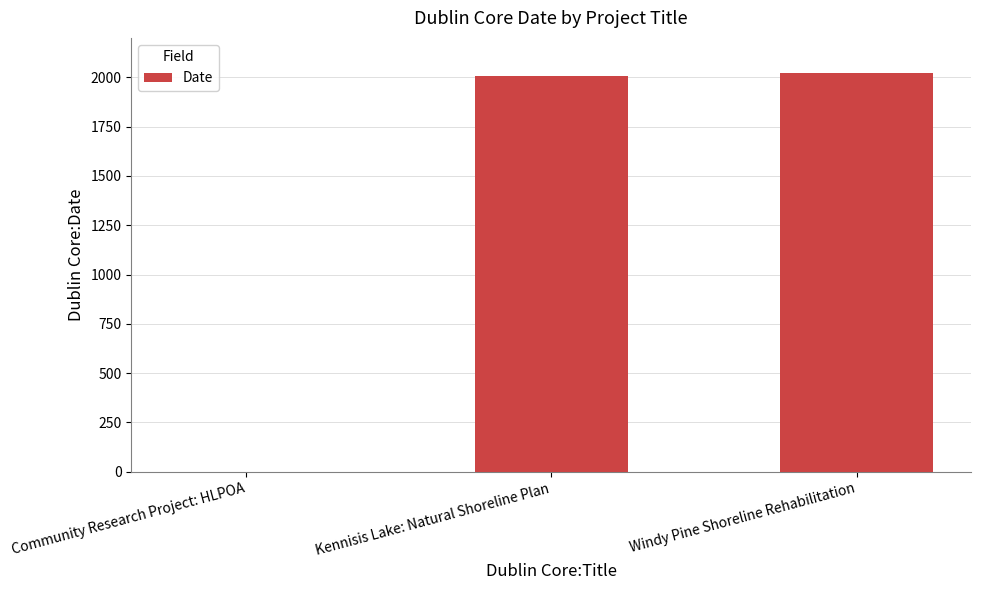

What is the change in value from Community Research Project: HLPOA to Windy Pine Shoreline Rehabilitation?

+2024